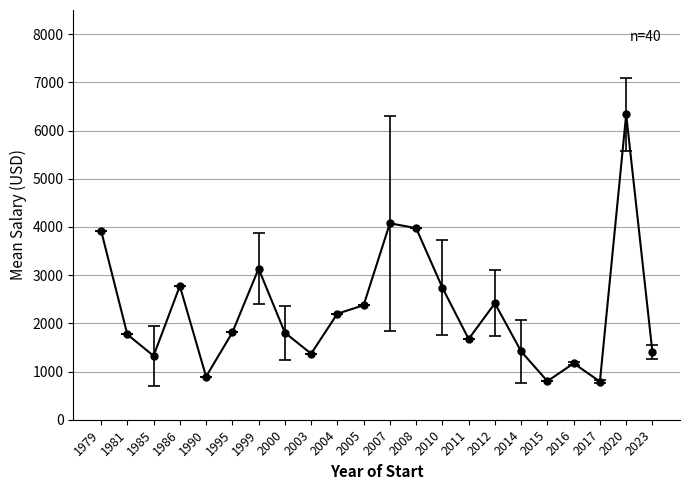

Where is the first local minimum?

1985